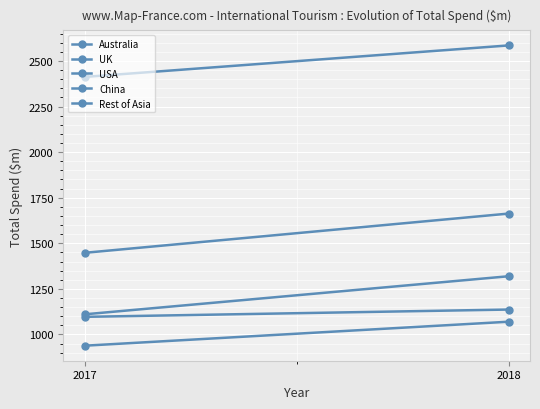

At how many categories does at least one series exceed 2479?

1